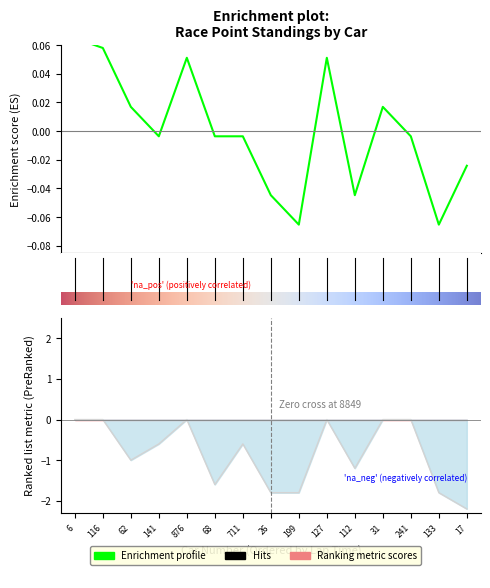

Between 133 and 31, which is larger?

31